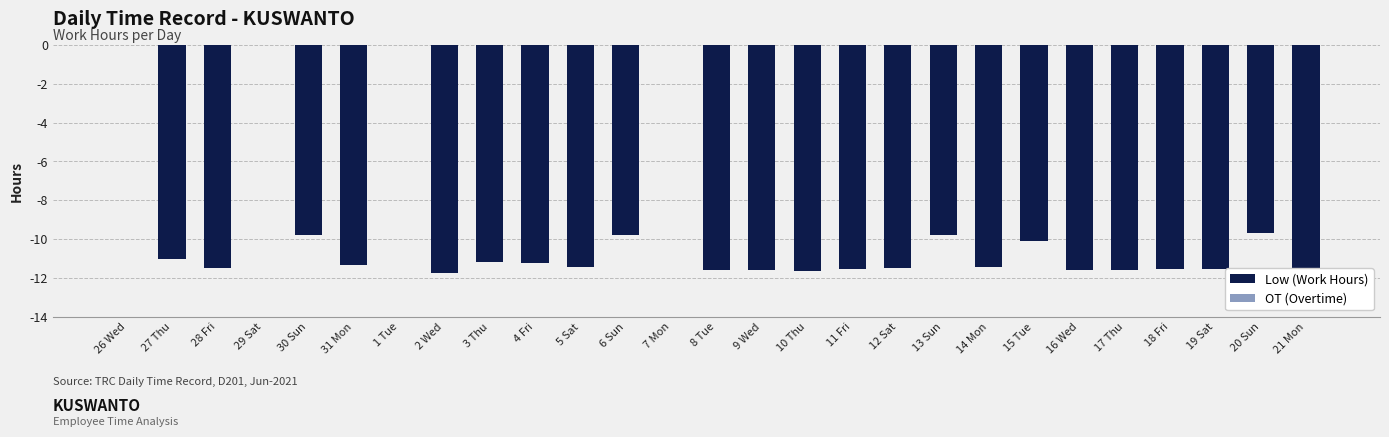

The chart shows a value of -11.6 at 9 Wed. True or false?

True